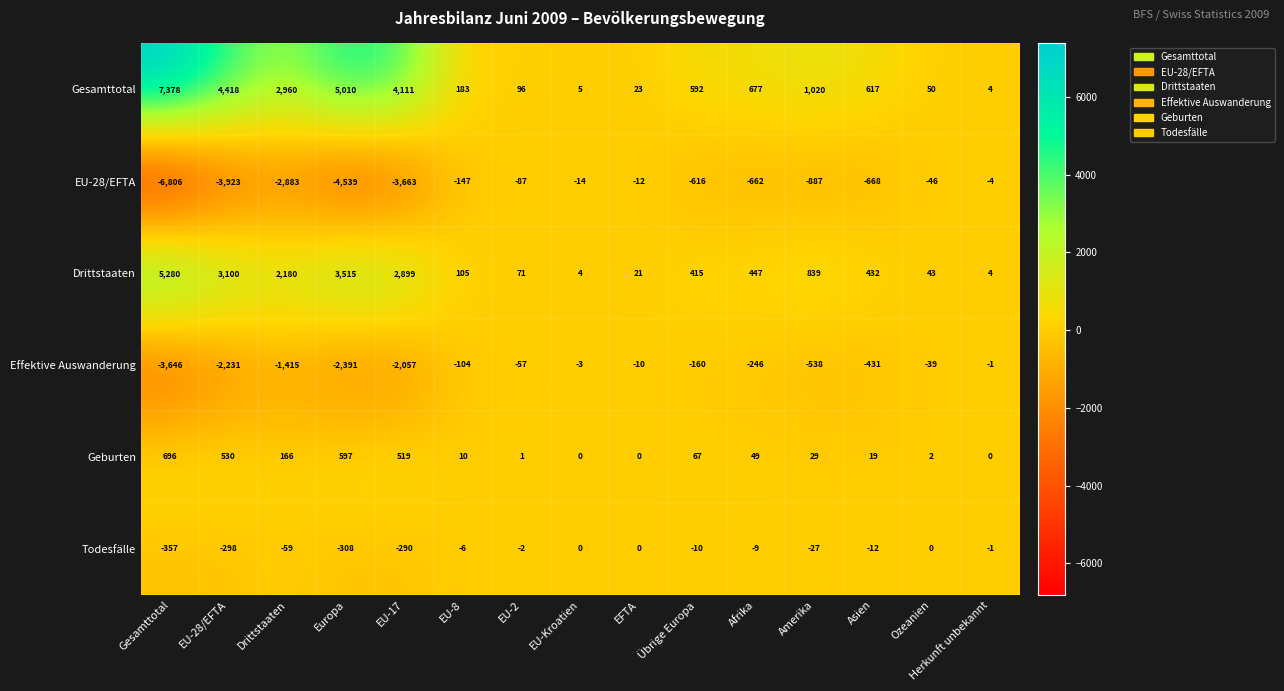

What is the sum of the Drittstaaten values at EU-Kroatien and Asien?

436